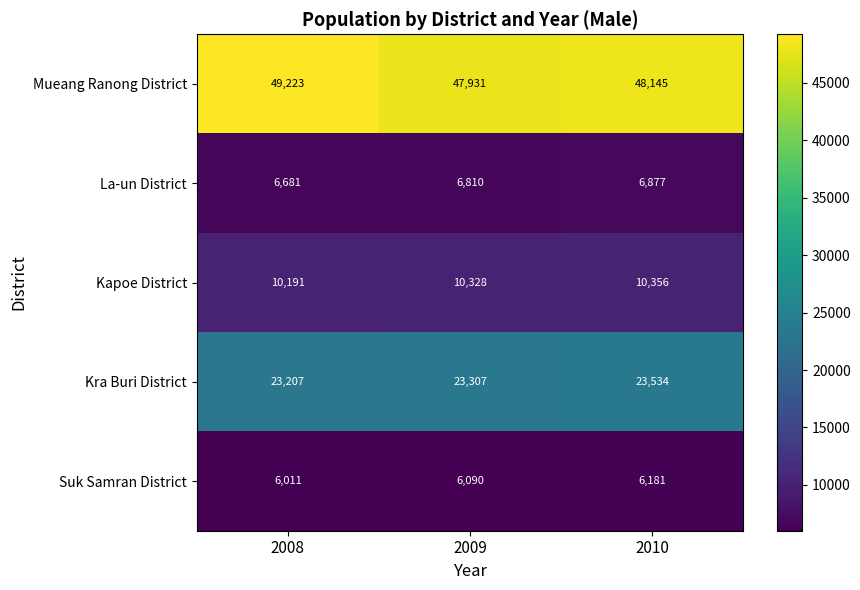

At which label is Kapoe District closest to 10273?

2009